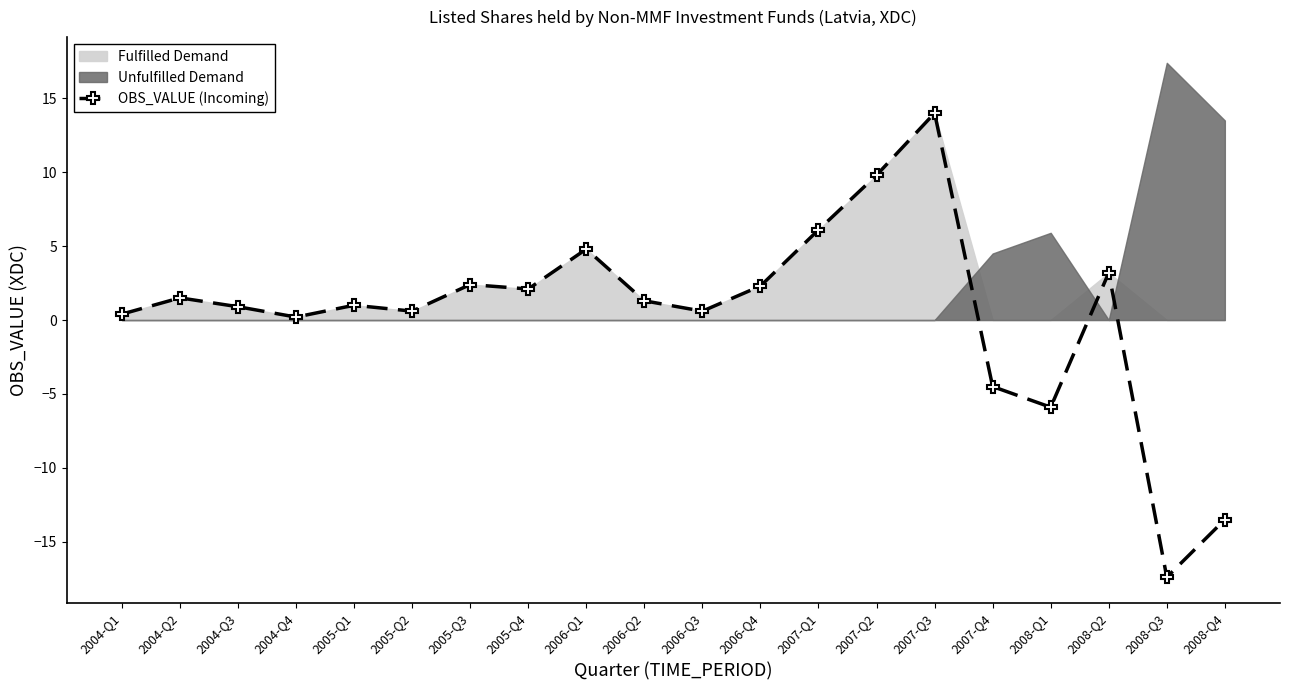

What is the difference between the maximum and minimum values?

31.4